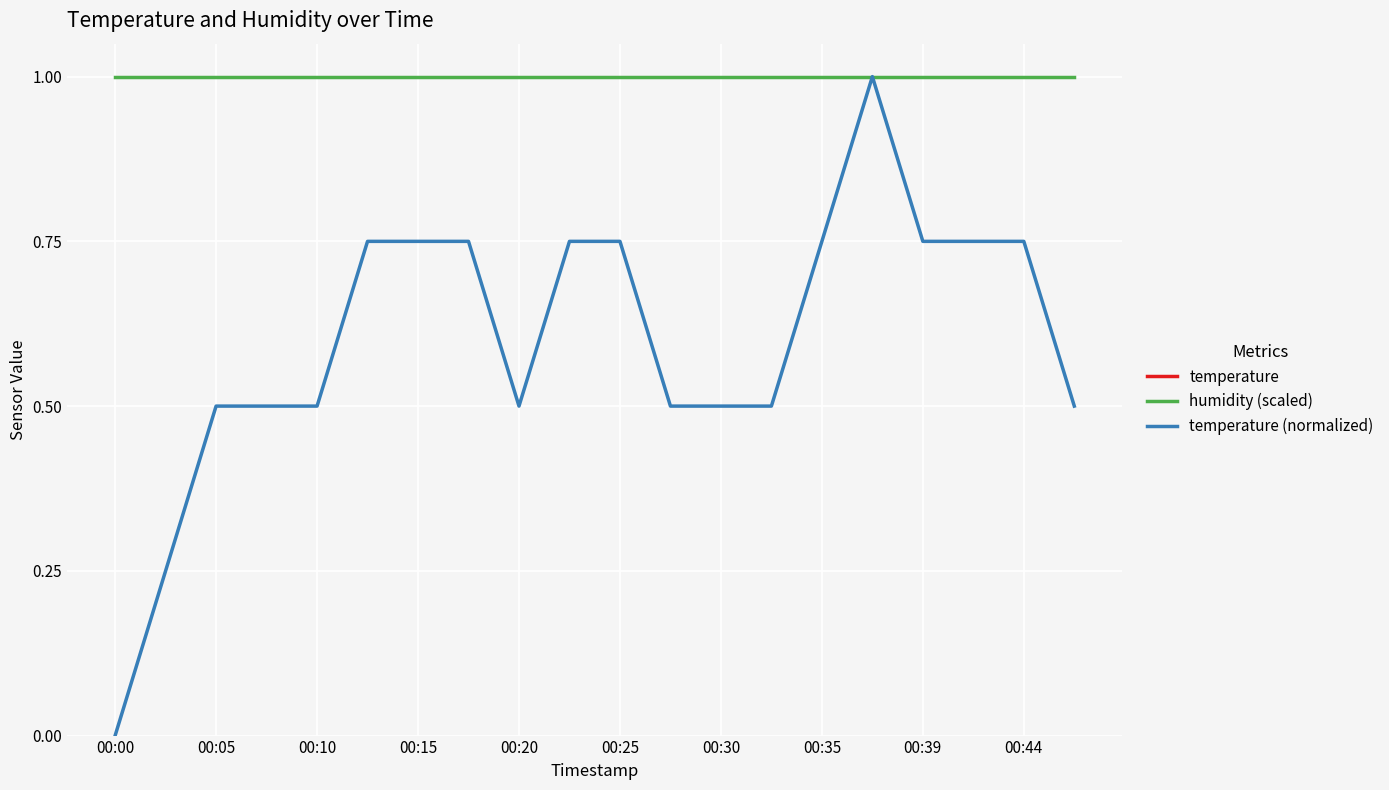

What are all the series names shown in the legend?

temperature, humidity (scaled), temperature (normalized)